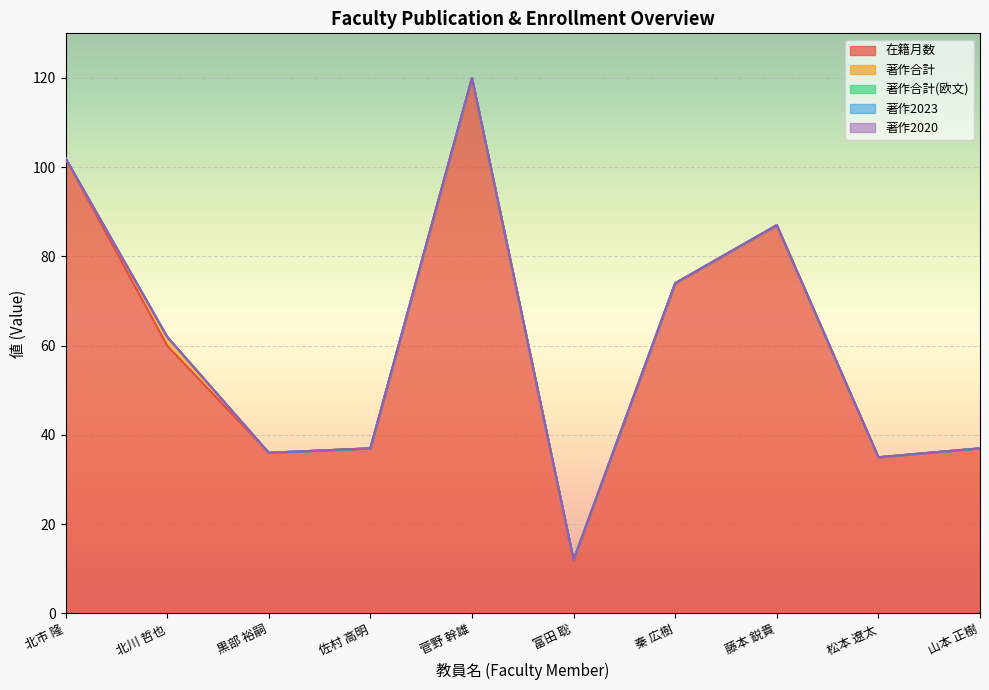

What is the label of the 5th point from the left?

菅野 幹雄